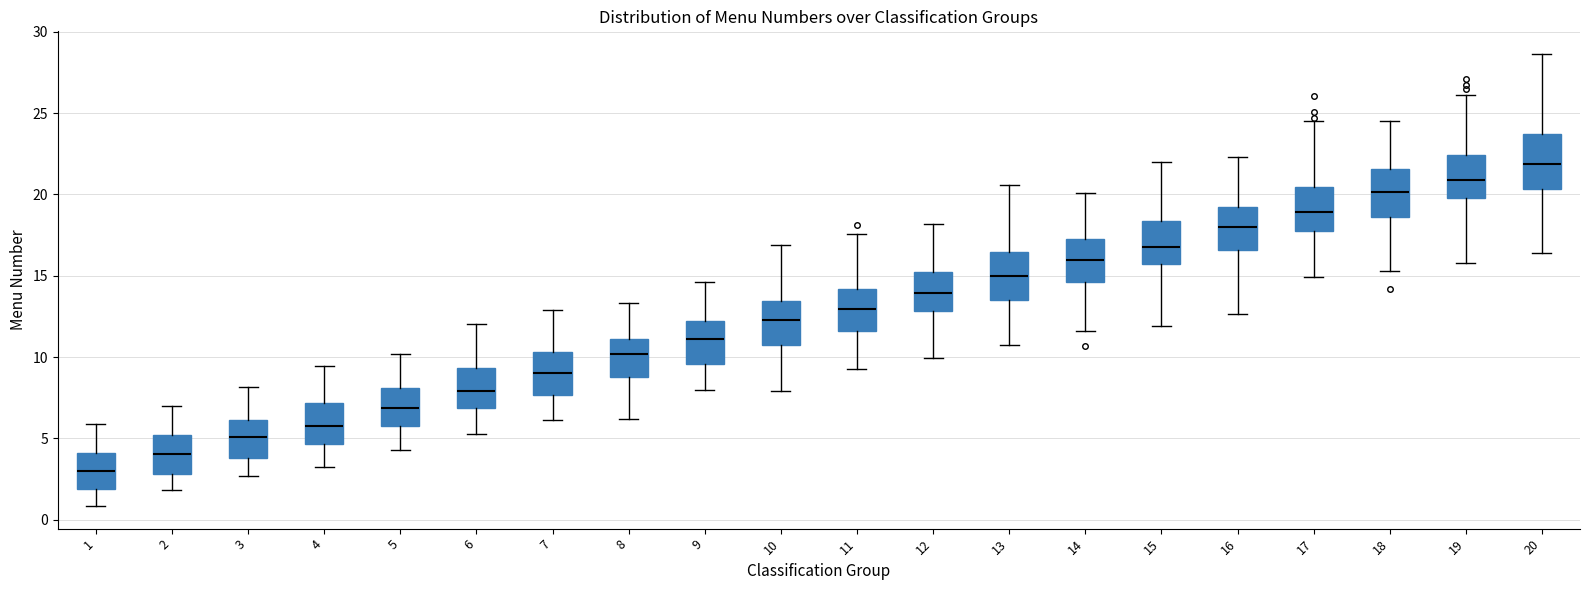

Reading left to right, read every box against the y-axis: the position of its median line, the range the box covers, and the ends of its whiskers. The values are not printed on the chart, so give them approximately, as read against the axis.

1: median 3.0, box 2.0 to 4.0, whiskers 1.0 to 6.0
2: median 4.0, box 3.0 to 5.0, whiskers 2.0 to 7.0
3: median 5.0, box 4.0 to 6.0, whiskers 2.5 to 8.0
4: median 6.0, box 4.5 to 7.0, whiskers 3.5 to 9.5
5: median 7.0, box 6.0 to 8.0, whiskers 4.5 to 10.0
6: median 8.0, box 7.0 to 9.5, whiskers 5.0 to 12.0
7: median 9.0, box 7.5 to 10.5, whiskers 6.0 to 13.0
8: median 10.0, box 9.0 to 11.0, whiskers 6.0 to 13.5
9: median 11.0, box 9.5 to 12.0, whiskers 8.0 to 14.5
10: median 12.5, box 10.5 to 13.5, whiskers 8.0 to 17.0
11: median 13.0, box 11.5 to 14.0, whiskers 9.0 to 17.5
12: median 14.0, box 13.0 to 15.0, whiskers 10.0 to 18.0
13: median 15.0, box 13.5 to 16.5, whiskers 11.0 to 20.5
14: median 16.0, box 14.5 to 17.5, whiskers 11.5 to 20.0
15: median 17.0, box 15.5 to 18.5, whiskers 12.0 to 22.0
16: median 18.0, box 16.5 to 19.0, whiskers 12.5 to 22.5
17: median 19.0, box 18.0 to 20.5, whiskers 15.0 to 24.5
18: median 20.0, box 18.5 to 21.5, whiskers 15.5 to 24.5
19: median 21.0, box 20.0 to 22.5, whiskers 16.0 to 26.0
20: median 22.0, box 20.5 to 23.5, whiskers 16.5 to 28.5